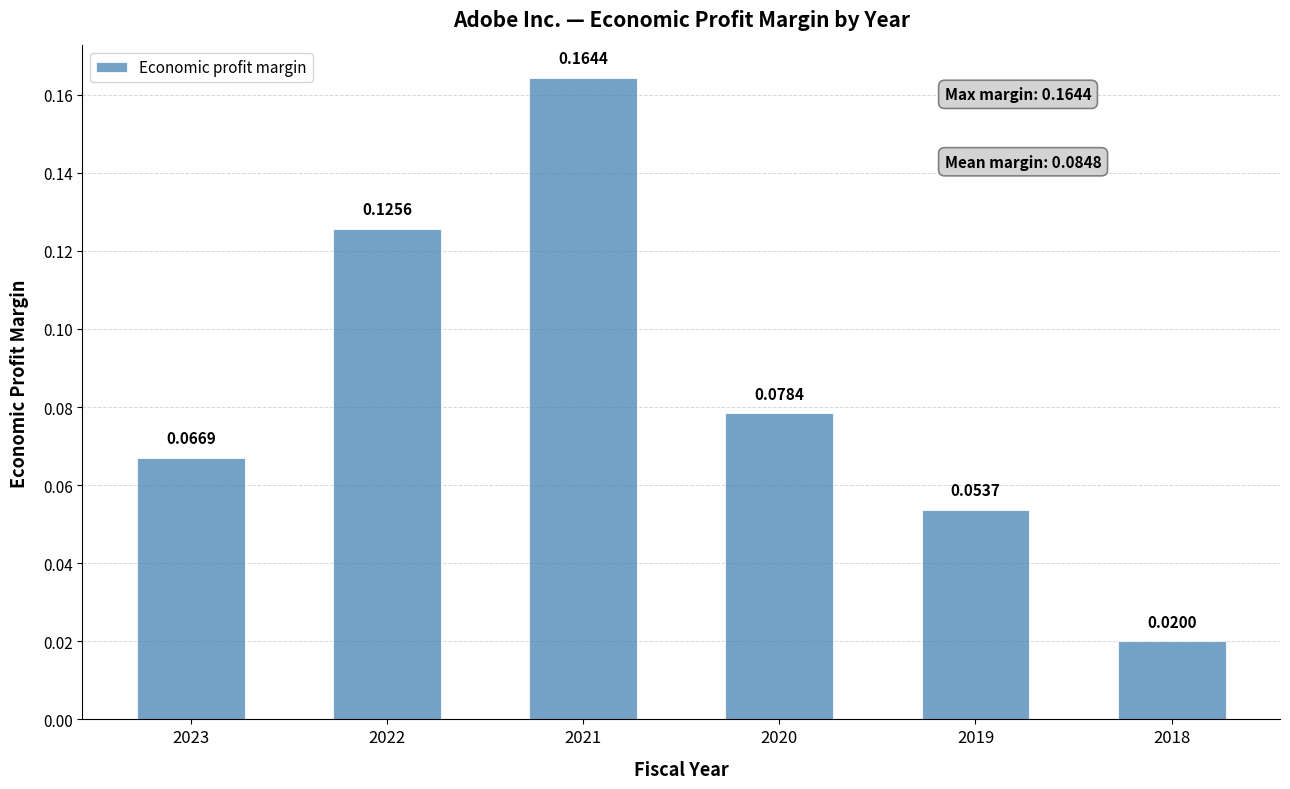

Rank the categories by value from highest to lowest.

2021, 2022, 2020, 2023, 2019, 2018